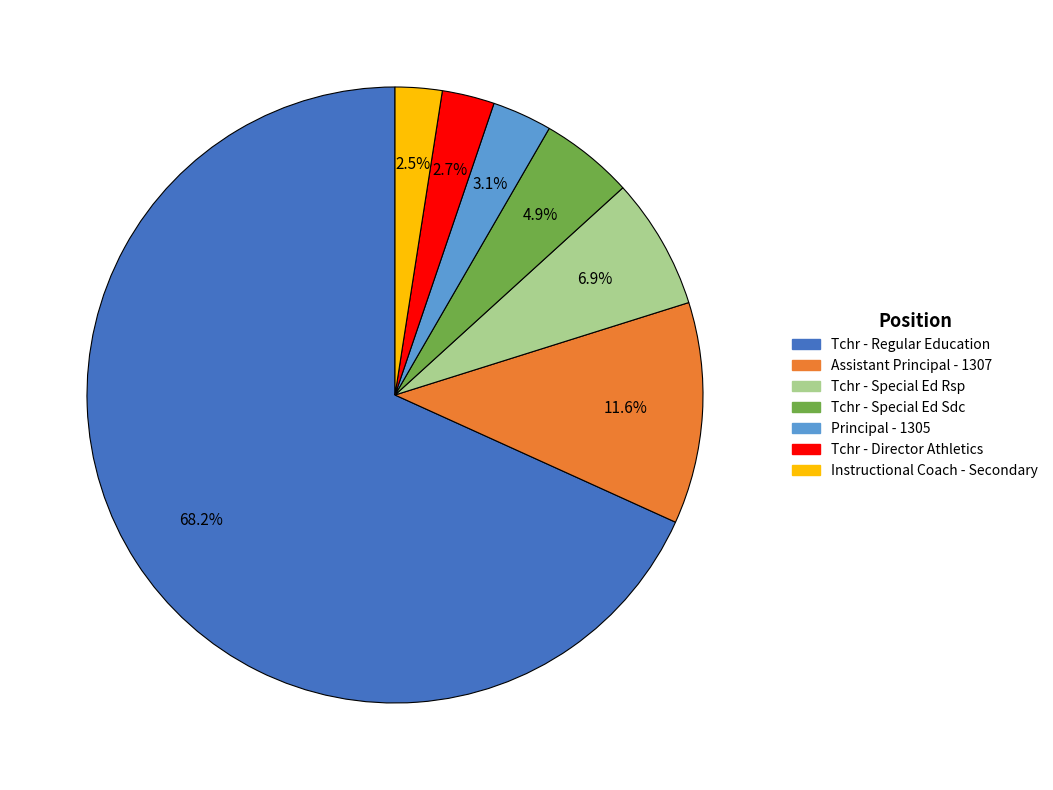

Is there a majority slice in this chart?

Yes